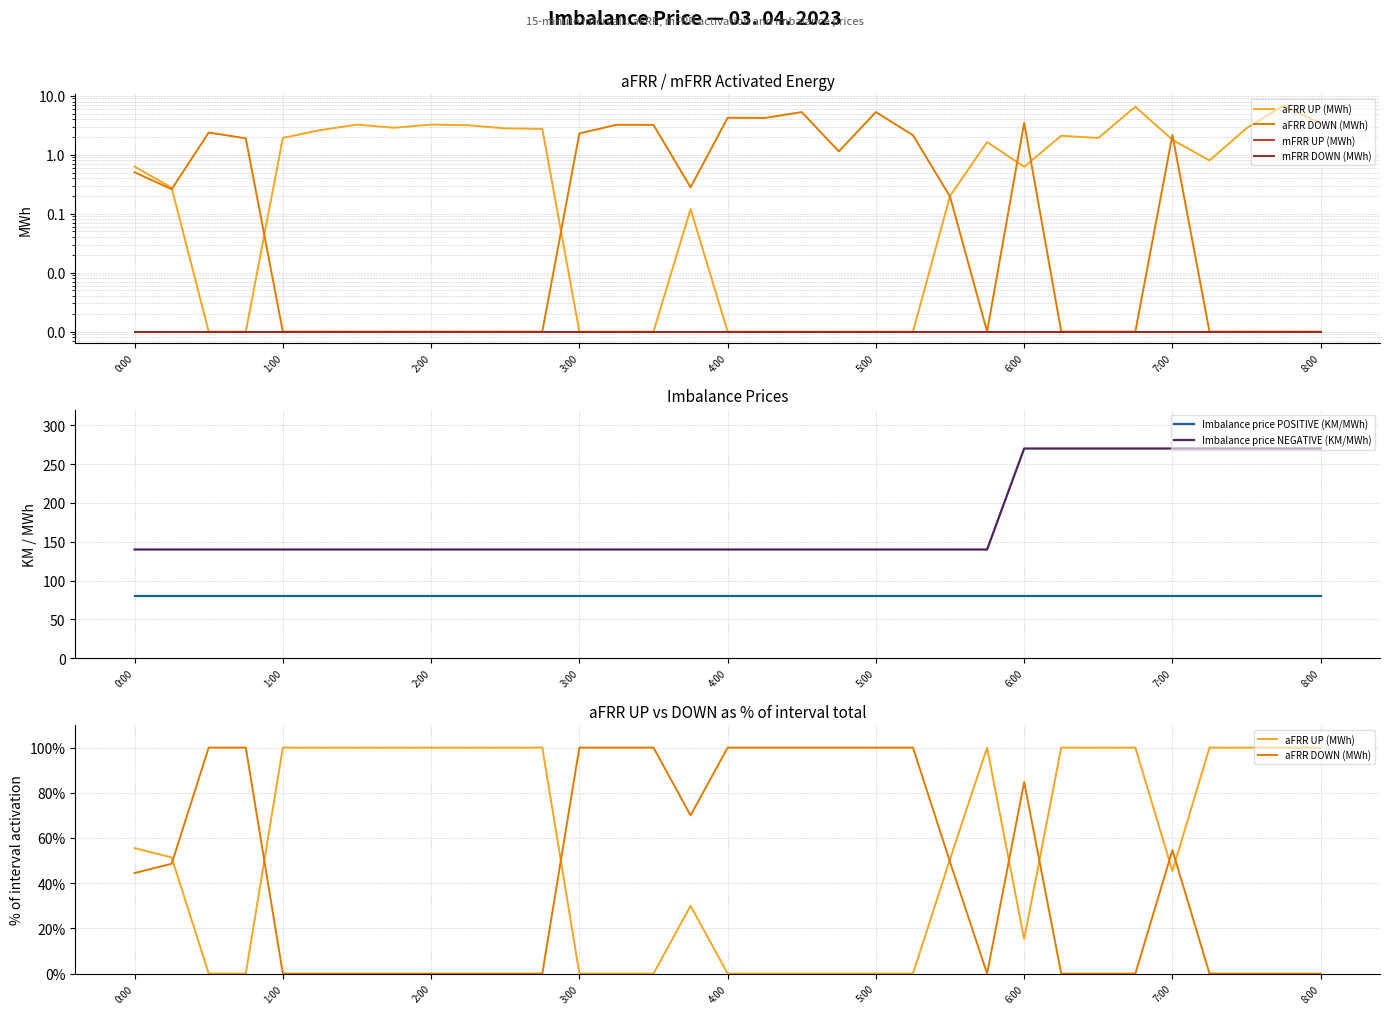

What are all the series names shown in the legend?

aFRR UP (MWh), aFRR DOWN (MWh), mFRR UP (MWh), mFRR DOWN (MWh), Imbalance price POSITIVE (KM/MWh), Imbalance price NEGATIVE (KM/MWh)